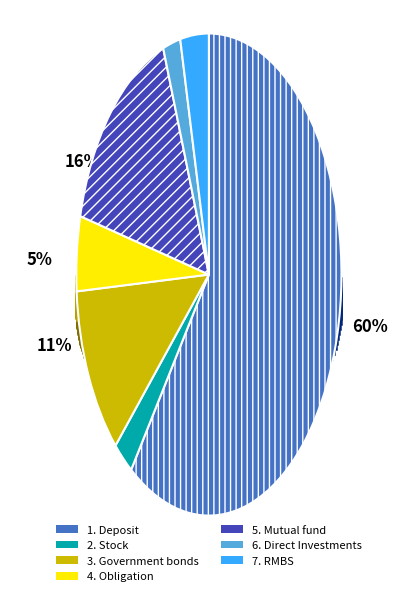

What percentage is the 2. Stock slice, to the nearest percent?

2%